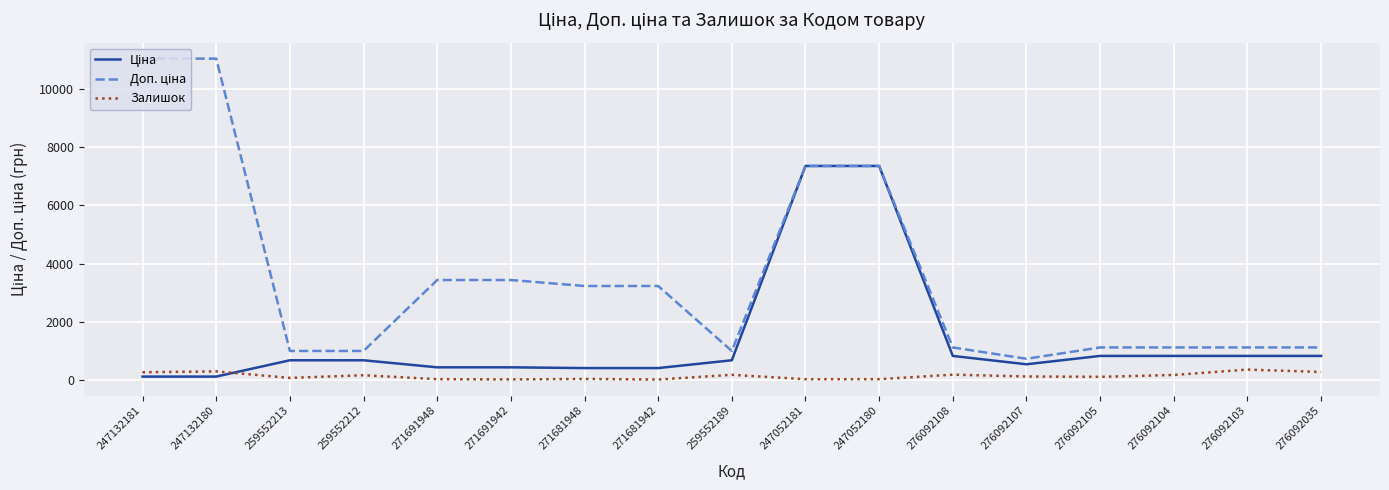

True or false: Залишок has a value of 166.0 at 276092104.

True